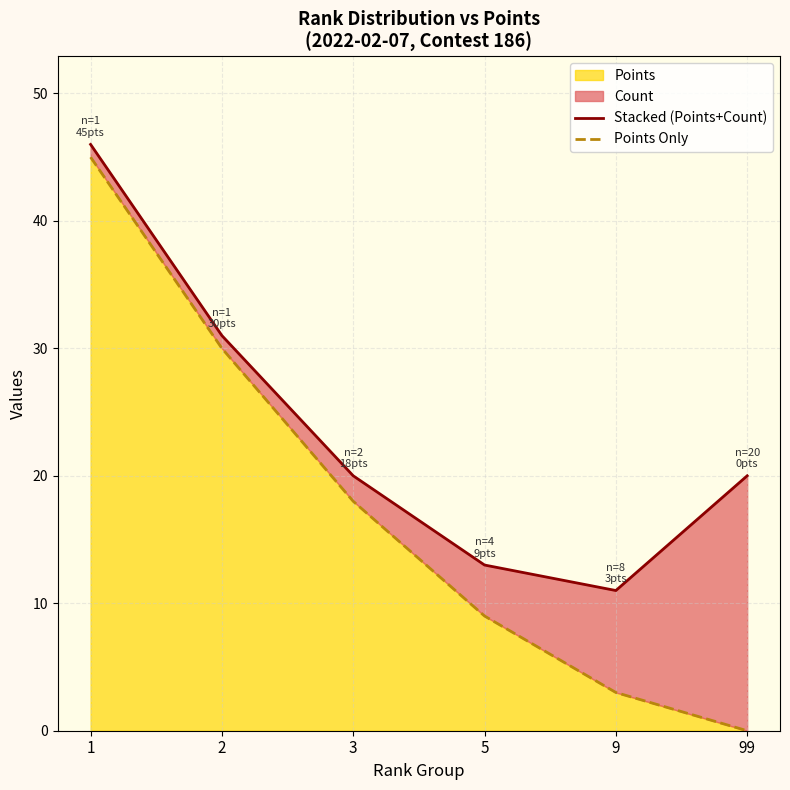

At how many categories does at least one series exceed 7?

6